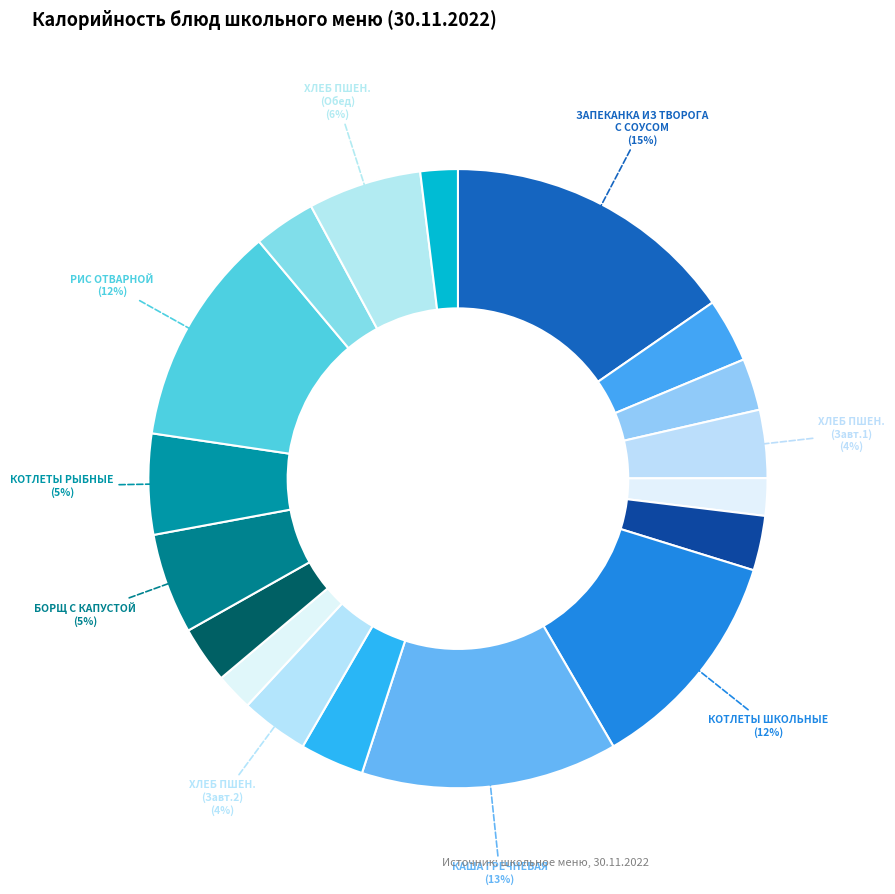

How many segments does this pie chart have?

18